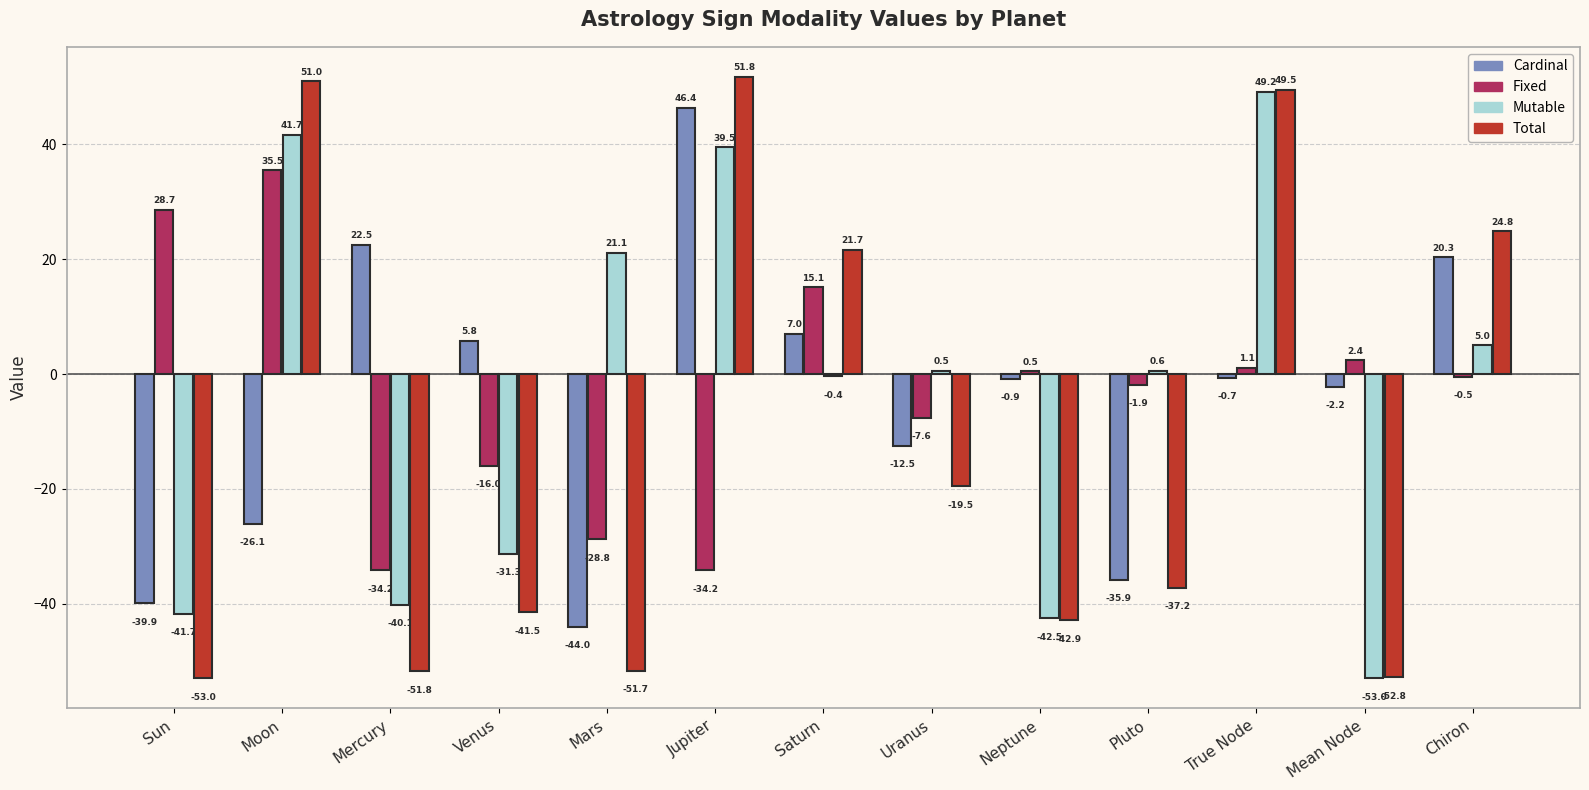

Reading left to right, list all the values displayed in this chart.

Cardinal: Sun=-39.9	Moon=-26.1	Mercury=22.5	Venus=5.8	Mars=-44.0	Jupiter=46.4	Saturn=7.0	Uranus=-12.5	Neptune=-0.9	Pluto=-35.9	True Node=-0.7	Mean Node=-2.2	Chiron=20.3
Fixed: Sun=28.7	Moon=35.5	Mercury=-34.2	Venus=-16.0	Mars=-28.8	Jupiter=-34.2	Saturn=15.1	Uranus=-7.6	Neptune=0.5	Pluto=-1.9	True Node=1.1	Mean Node=2.4	Chiron=-0.5
Mutable: Sun=-41.7	Moon=41.7	Mercury=-40.1	Venus=-31.3	Mars=21.1	Jupiter=39.5	Saturn=-0.4	Uranus=0.5	Neptune=-42.5	Pluto=0.6	True Node=49.2	Mean Node=-53.0	Chiron=5.0
Total: Sun=-53.0	Moon=51.0	Mercury=-51.8	Venus=-41.5	Mars=-51.7	Jupiter=51.8	Saturn=21.7	Uranus=-19.5	Neptune=-42.9	Pluto=-37.2	True Node=49.5	Mean Node=-52.8	Chiron=24.8